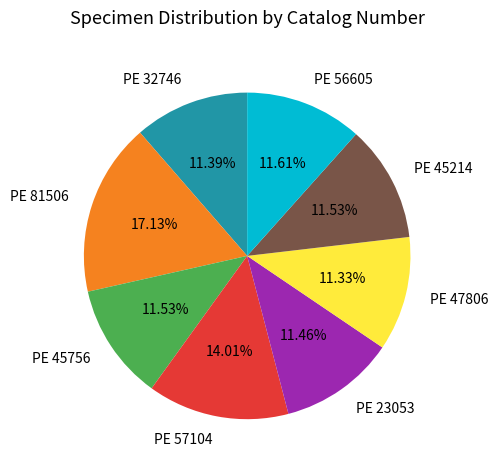

How much of the chart is everything except PE 45756?

88.5%